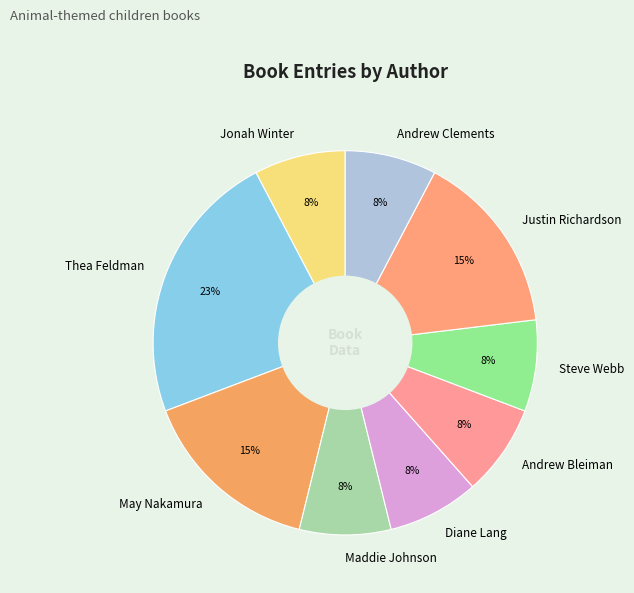

Is it true that Maddie Johnson is 1% of the pie?

False